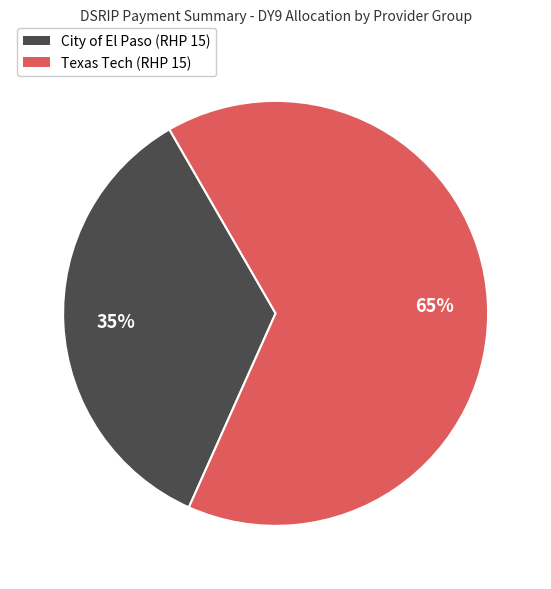

How many slices are in this pie chart?

2